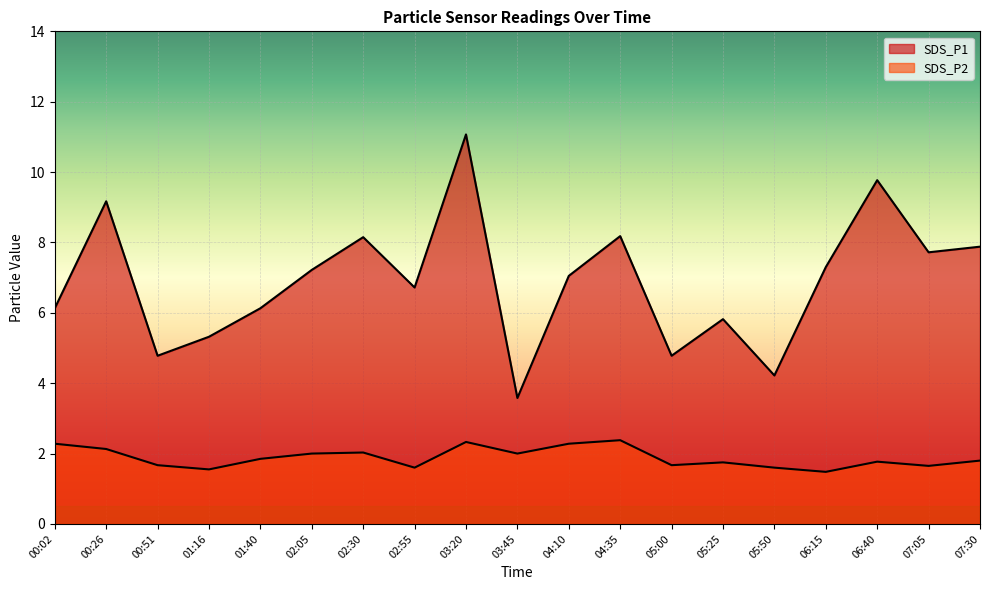

Which label corresponds to the largest value in the chart?

03:20